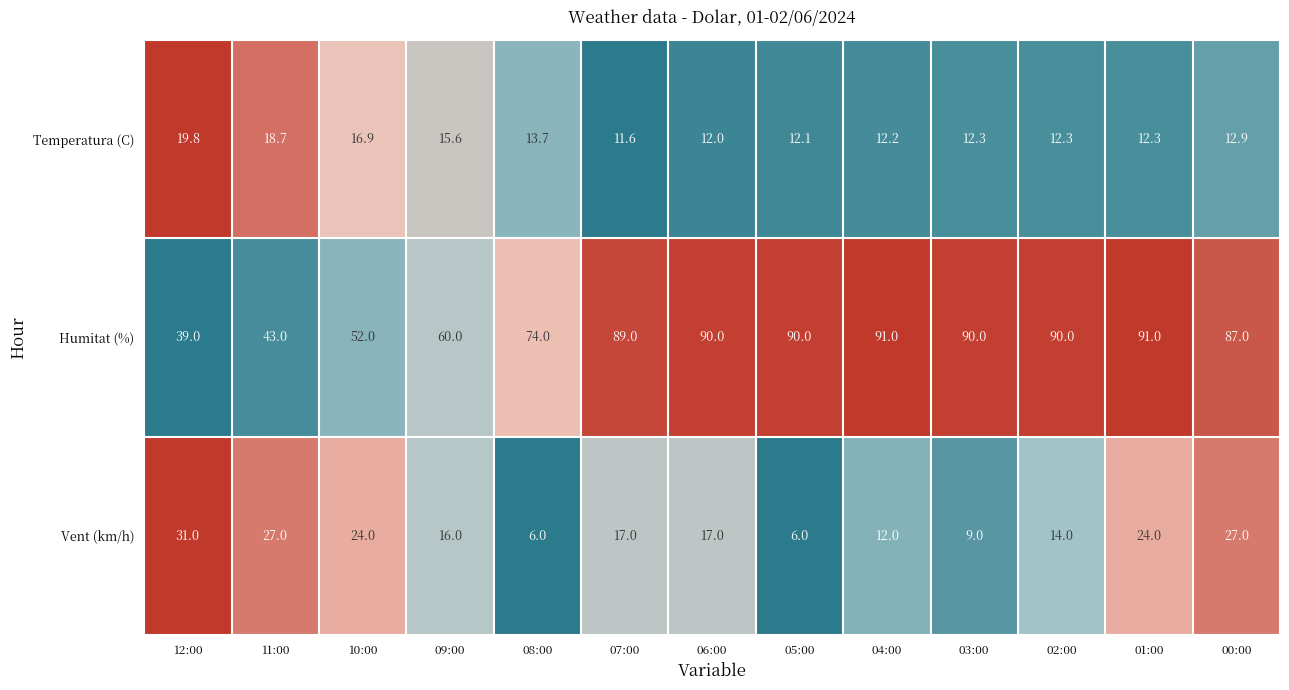

Rank the series by their maximum value, from highest to lowest.

Humitat (%), Vent (km/h), Temperatura (C)